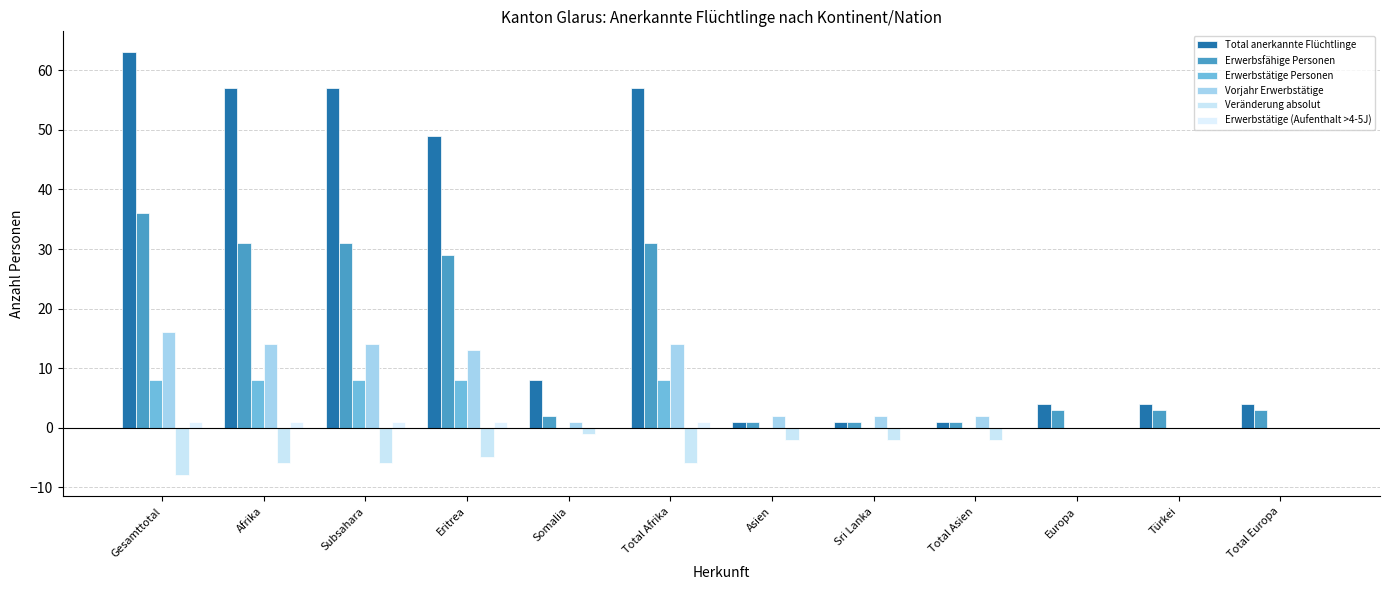

At which label is Veränderung absolut closest to -4?

Eritrea